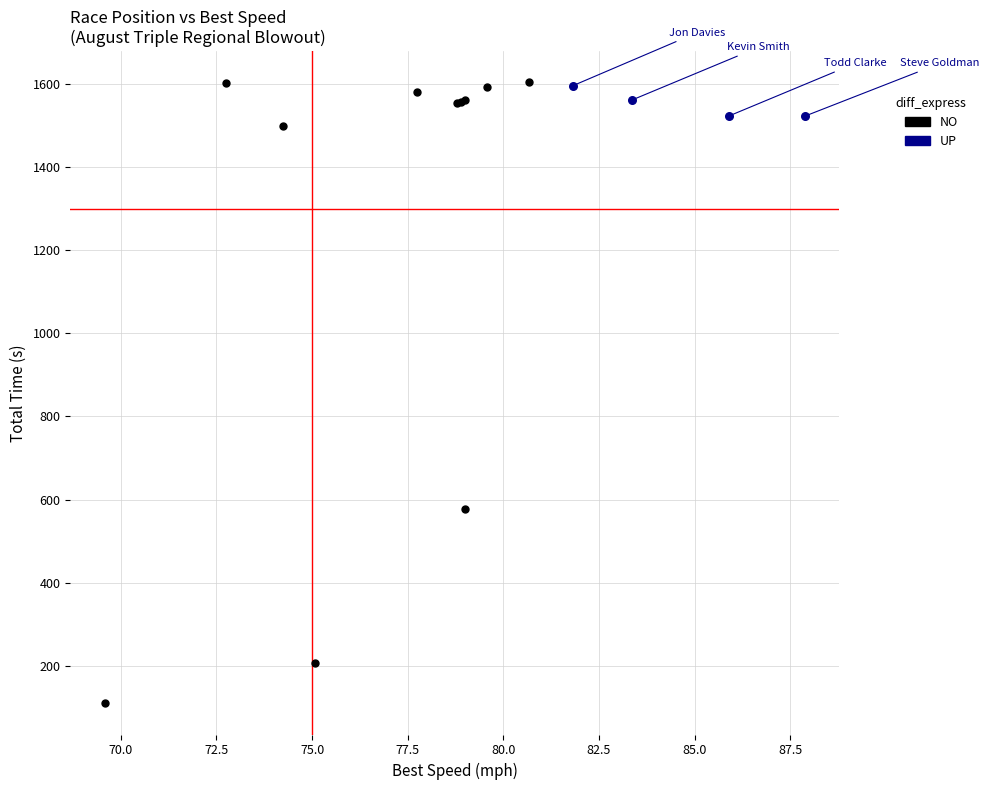

Which series has the largest Y range (max minus min)?

NO